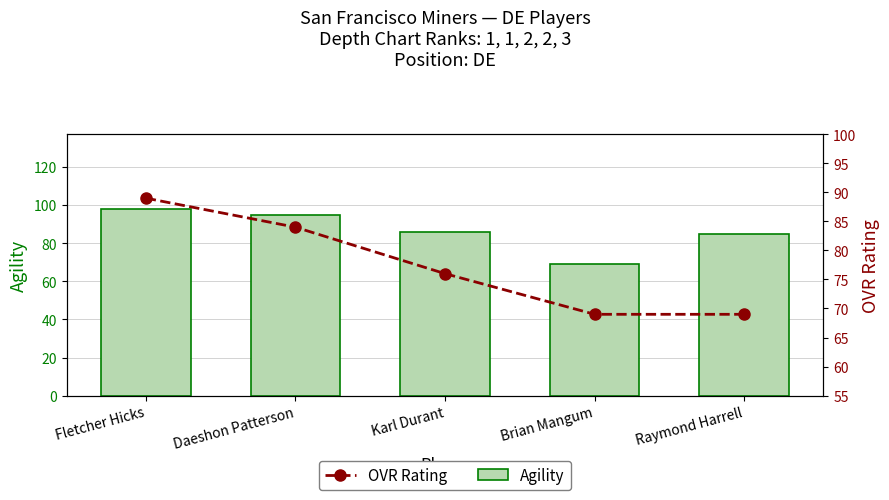

At which category is the sum across all series the highest?

Fletcher Hicks